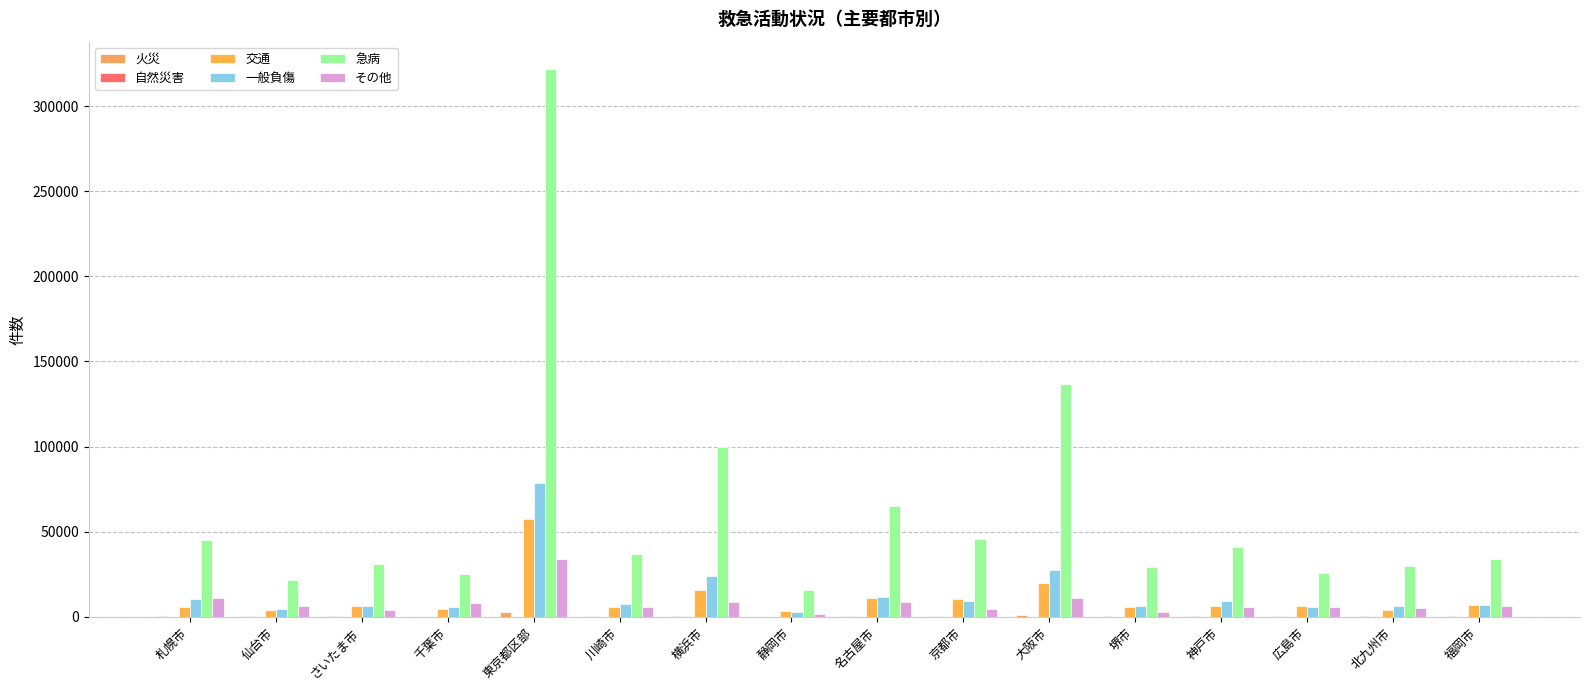

Count the number of data series in this chart.

6